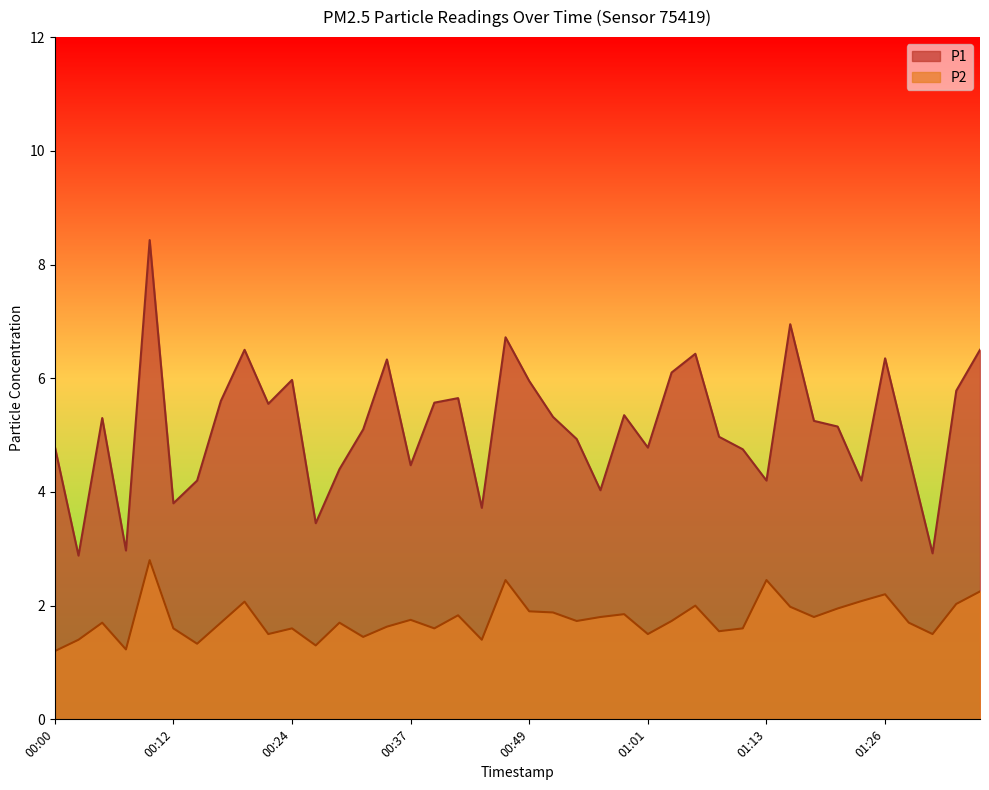

What is the value of the P2 point at the 18th from the left?

1.8